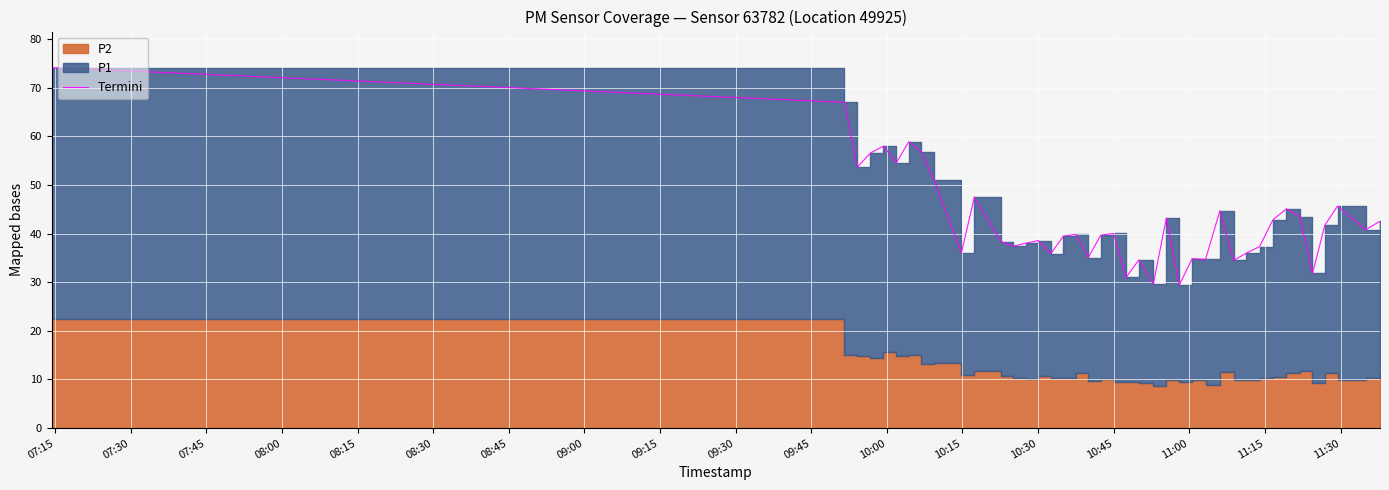

What is the maximum value shown in the chart?

74.1